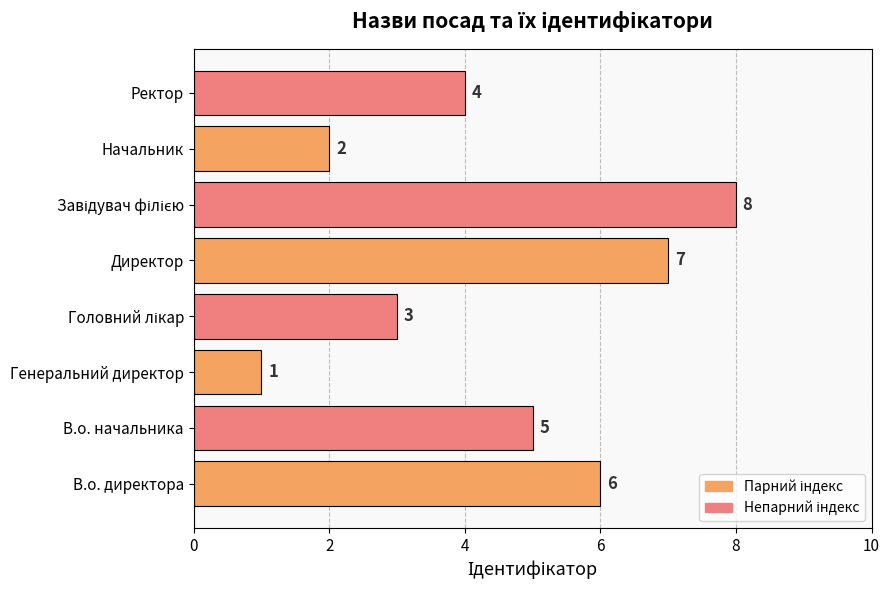

How many bars are there in total?

8